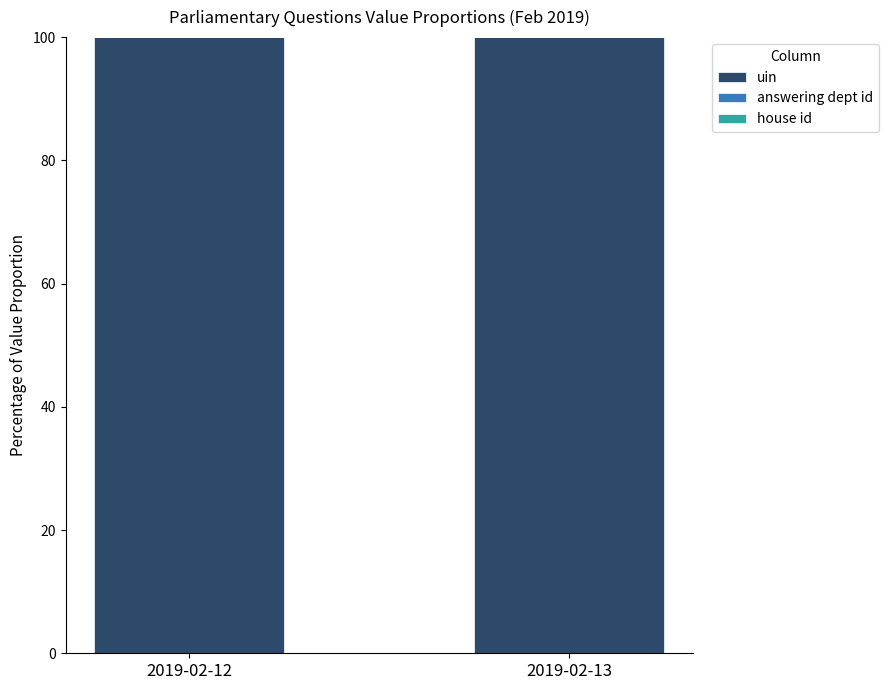

Is it true that uin equals 155.9 at 2019-02-13?

False